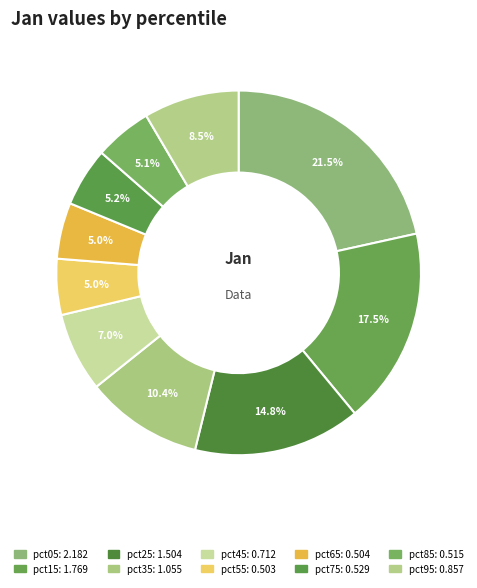

Does pct55 represent more than half of the total?

No